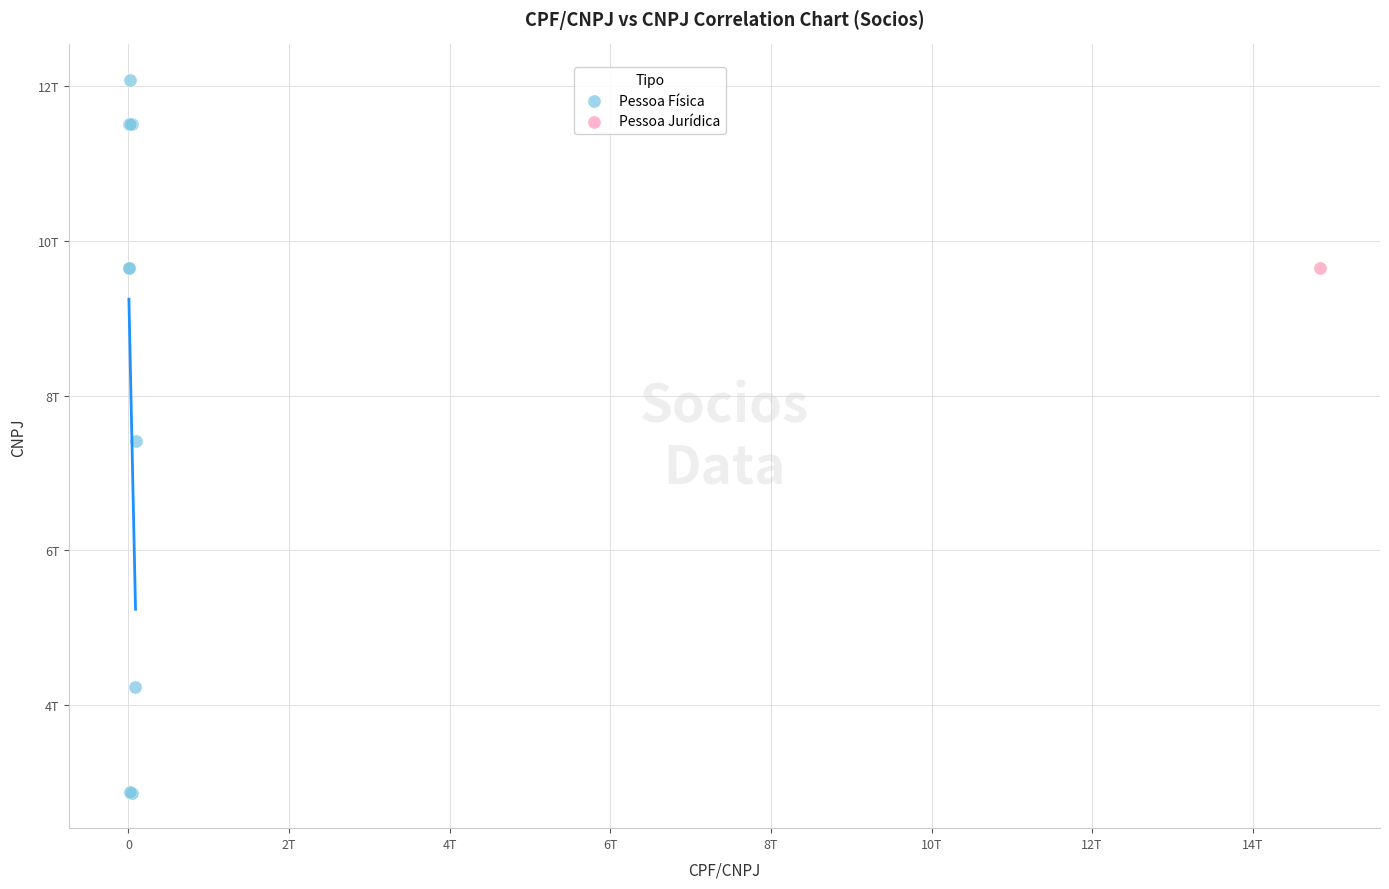

What are all the series names shown in the legend?

Pessoa Física, Pessoa Jurídica